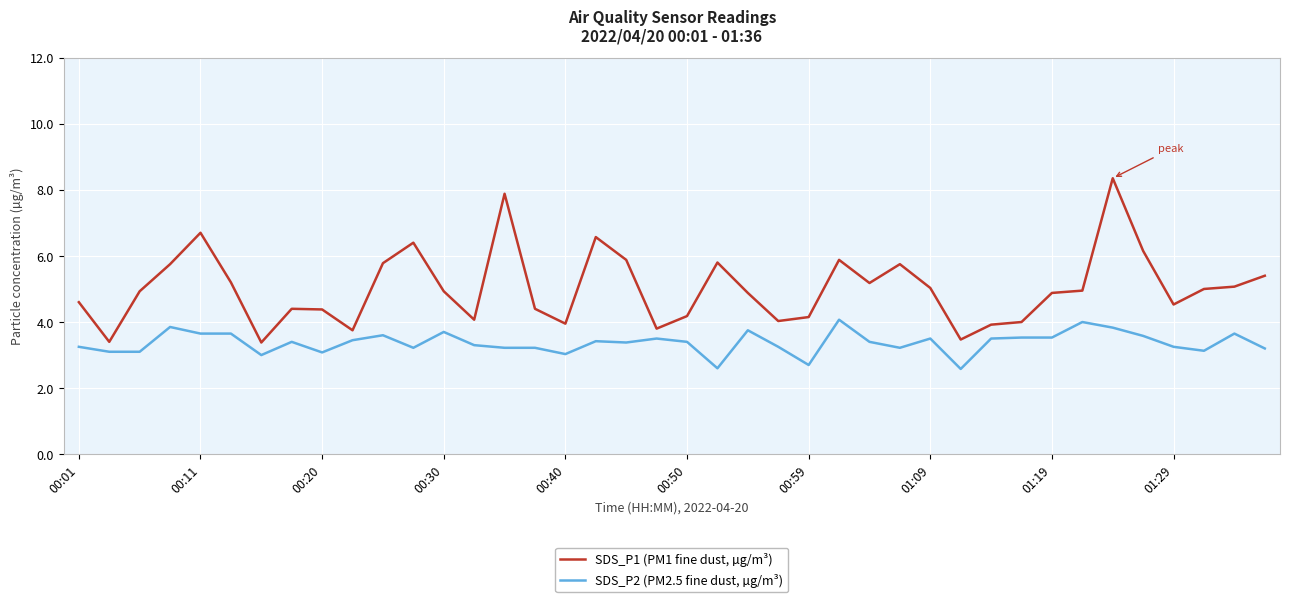

Which series has the largest total across all categories?

SDS_P1 (PM1 fine dust, µg/m³)